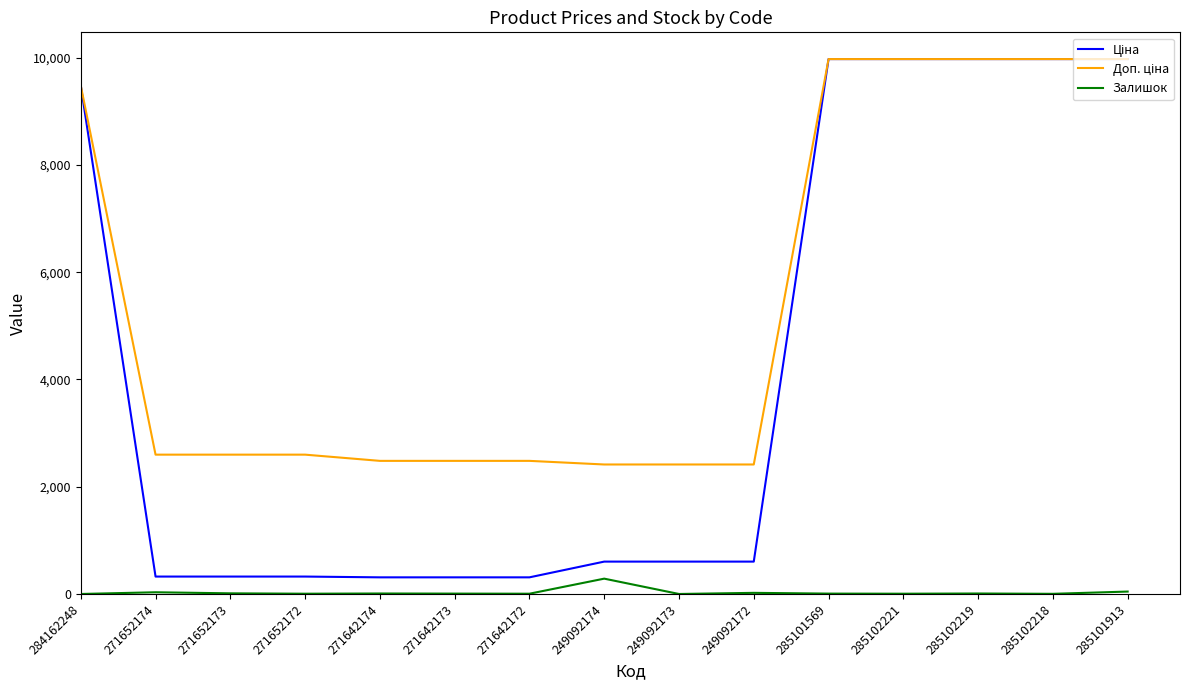

The Залишок series shows 9.0 at 271642174. True or false?

True